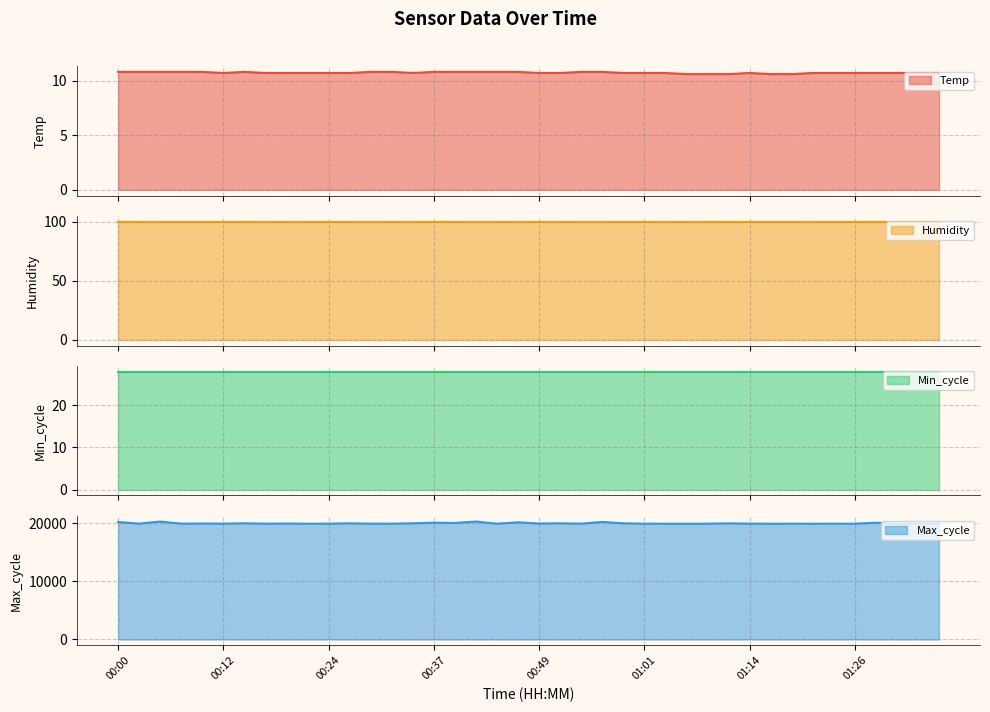

What is the label of the 17th point from the left?

00:39